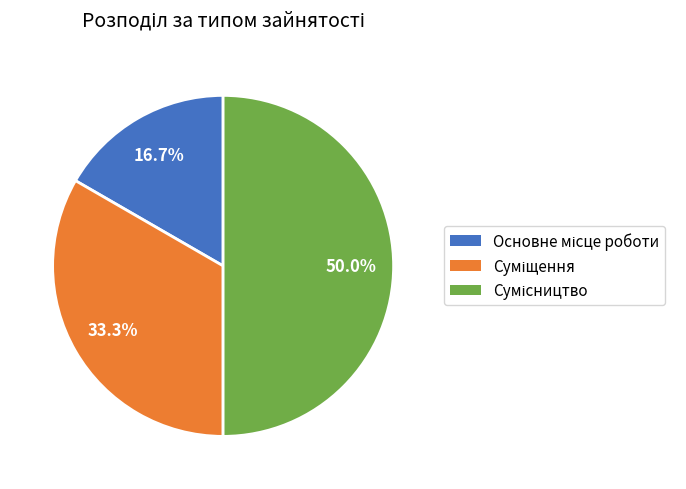

How many slices are in this pie chart?

3